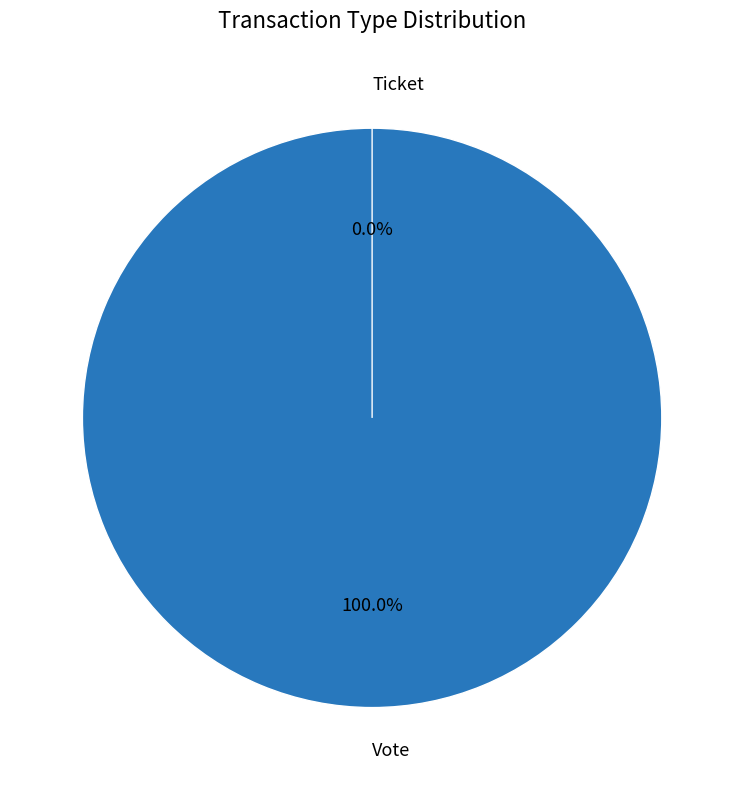

To the nearest percent, what is the combined percentage of Vote and Ticket?

100%